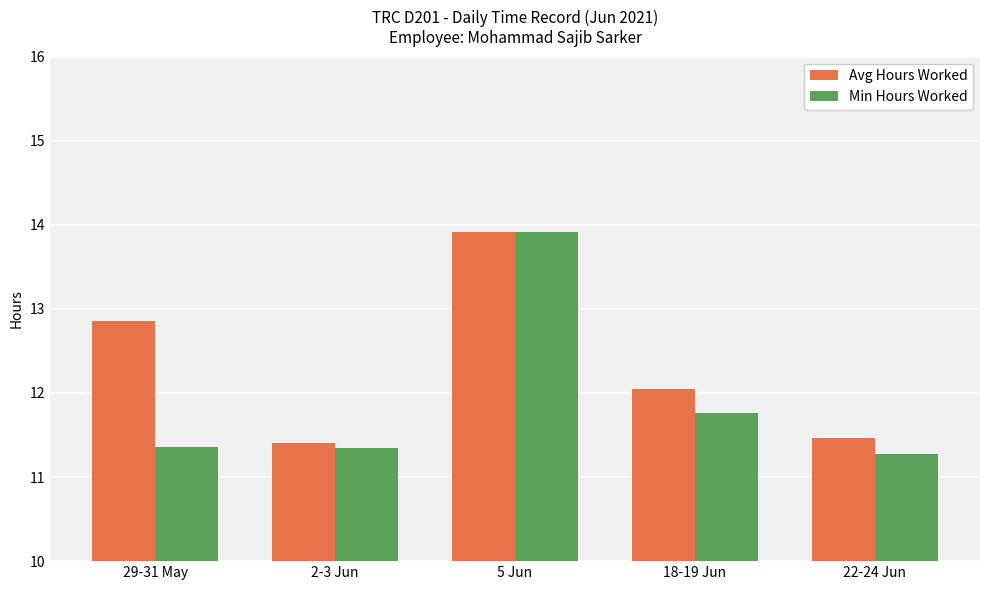

List the series in order of their overall mean, lowest first.

Min Hours Worked, Avg Hours Worked